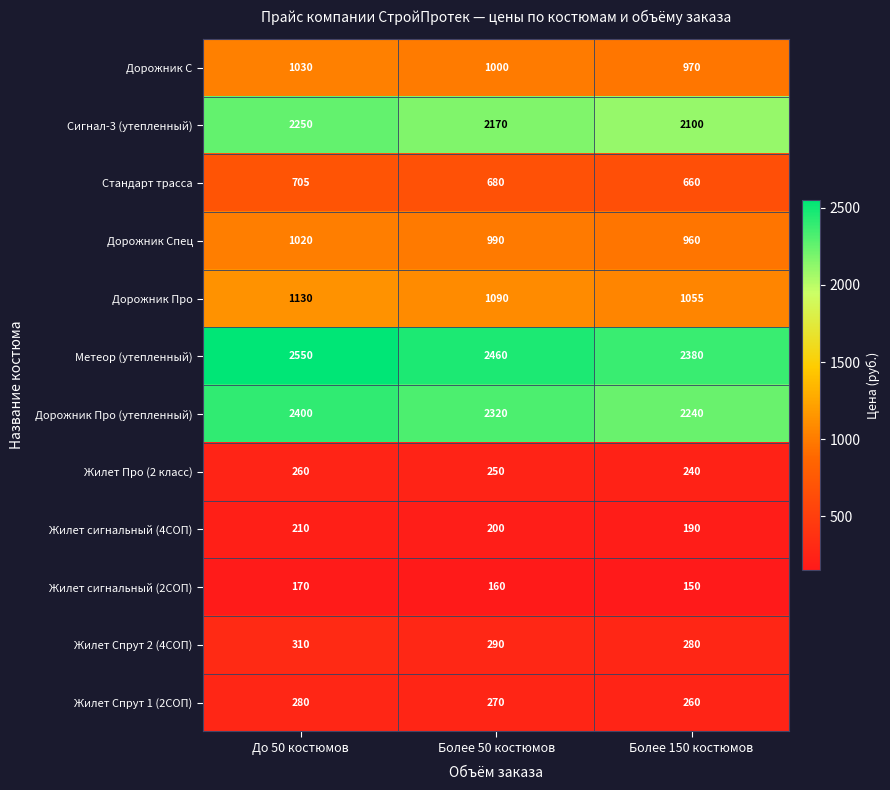

Which series has the largest range (max minus min)?

Метеор (утепленный)